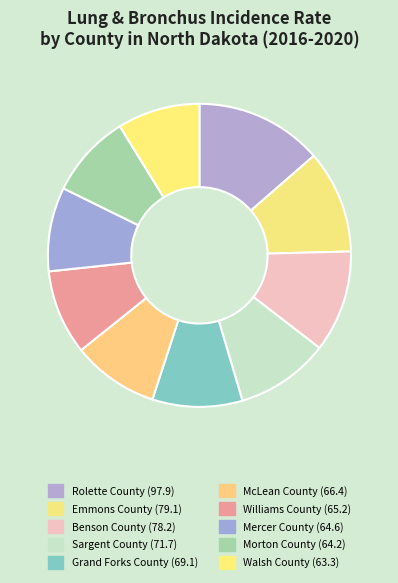

What portion of the pie excludes Walsh County?

91.2%